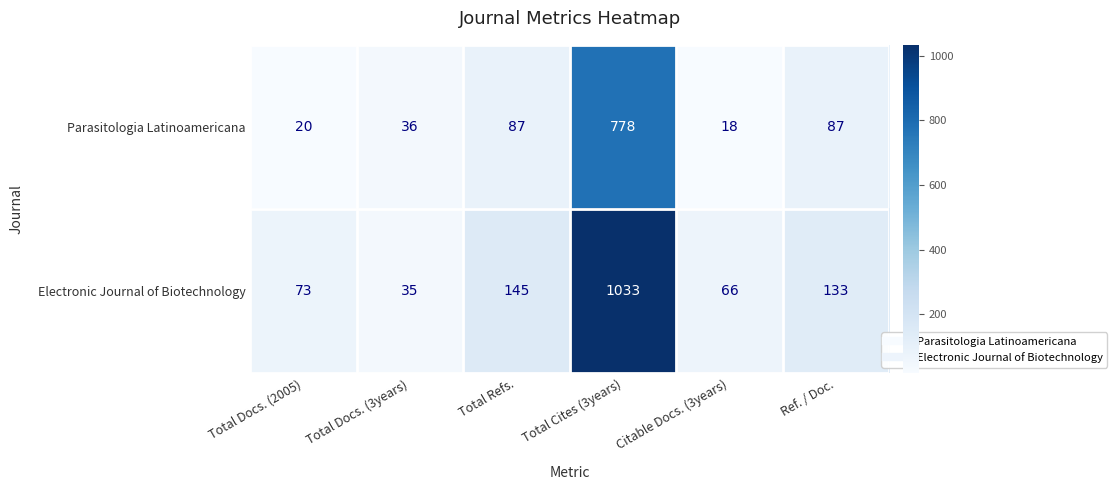

What is the total value across all series at Total Docs. (2005)?

93